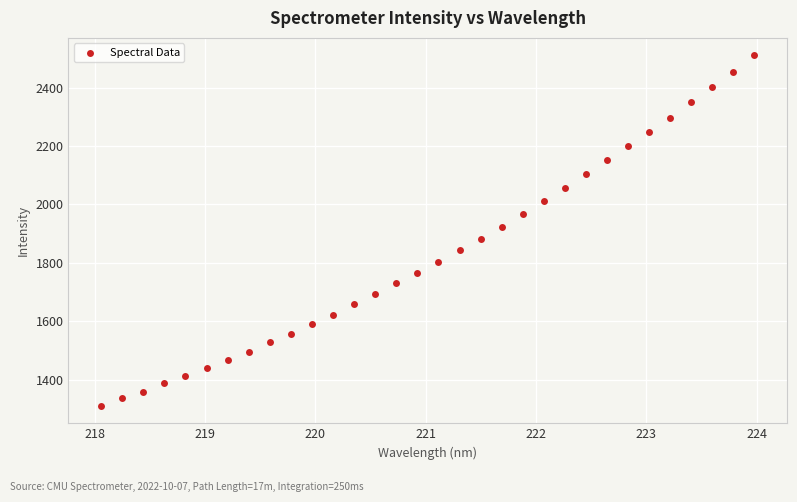

What is the range of Y values (max minus min)?

1199.9